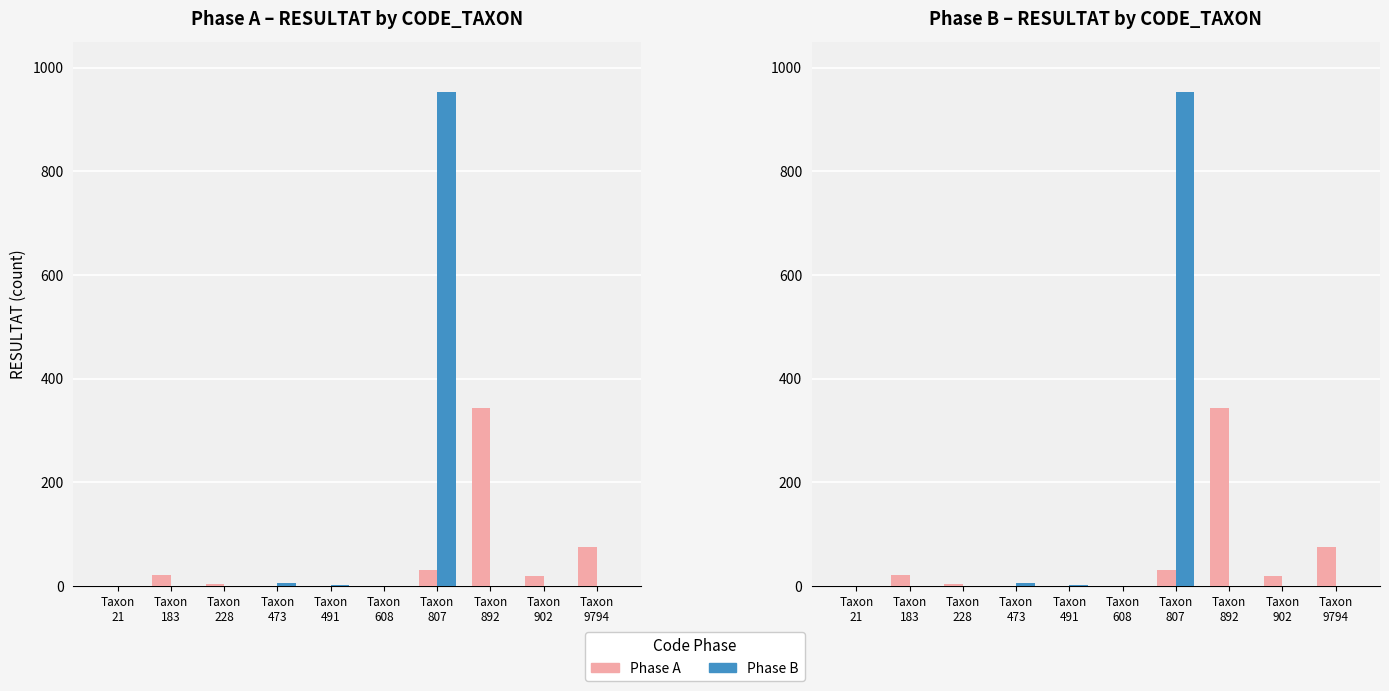

At how many categories does at least one series exceed 584?

1